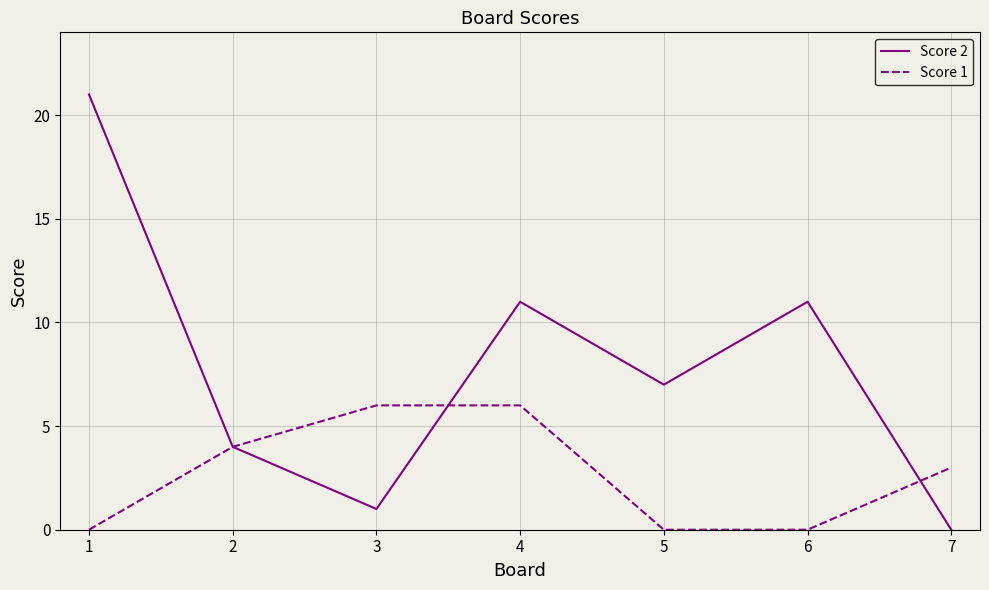

What is the maximum value shown in the chart?

21